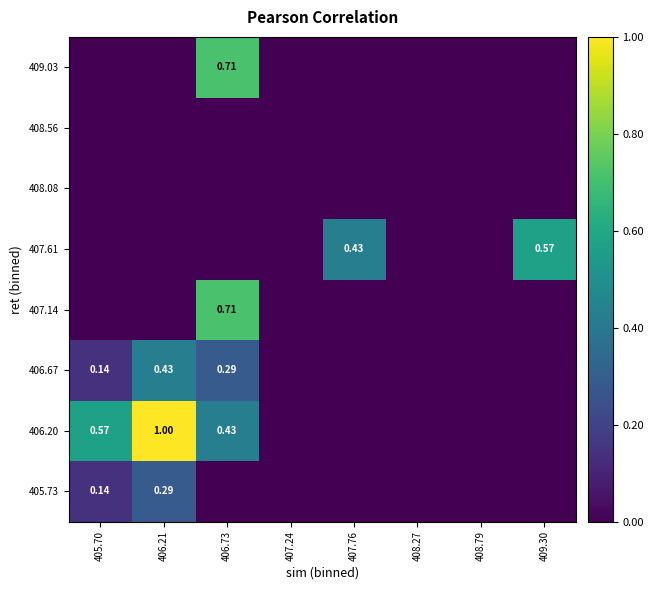

At which label is 406.67 closest to 0?

407.24